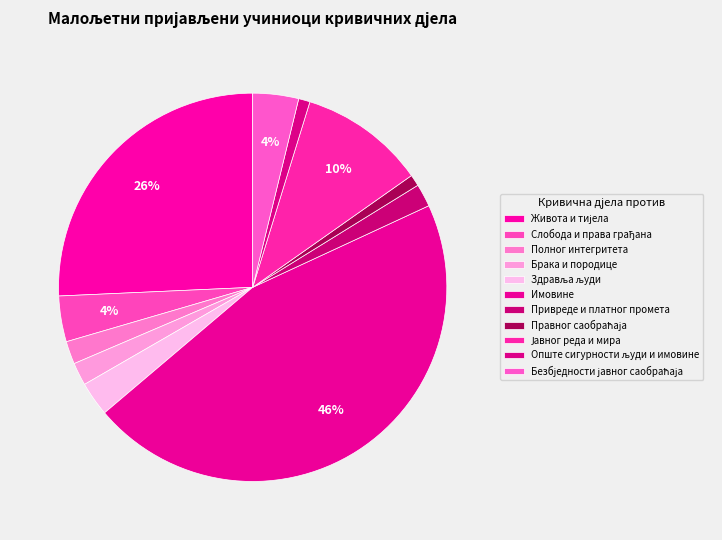

What is the smallest slice in the pie chart?

Правног саобраћаја